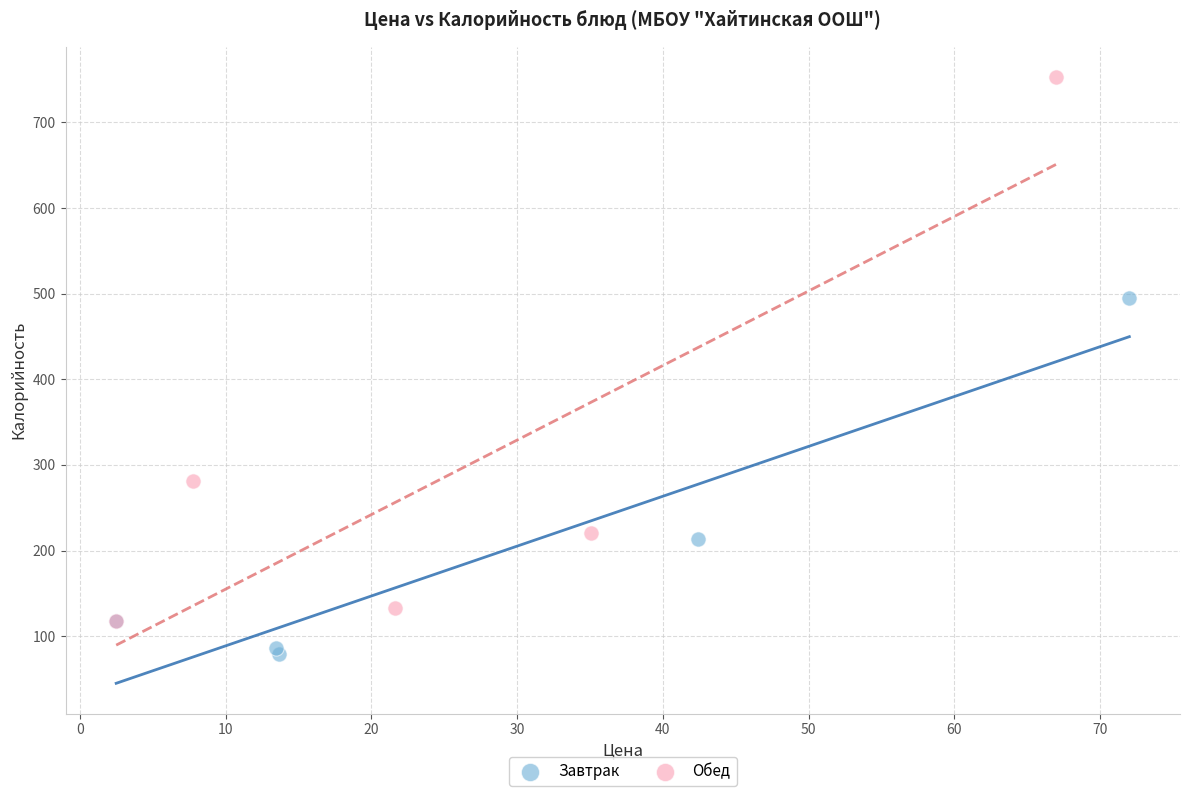

Which series reaches the maximum Y coordinate?

Обед